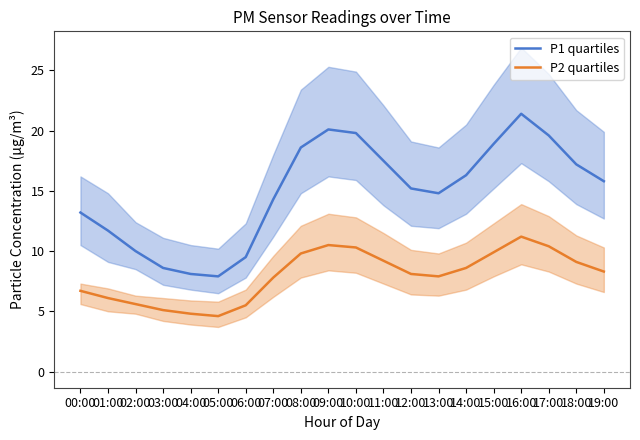

How many values in the P2 quartiles series are below 8?

9